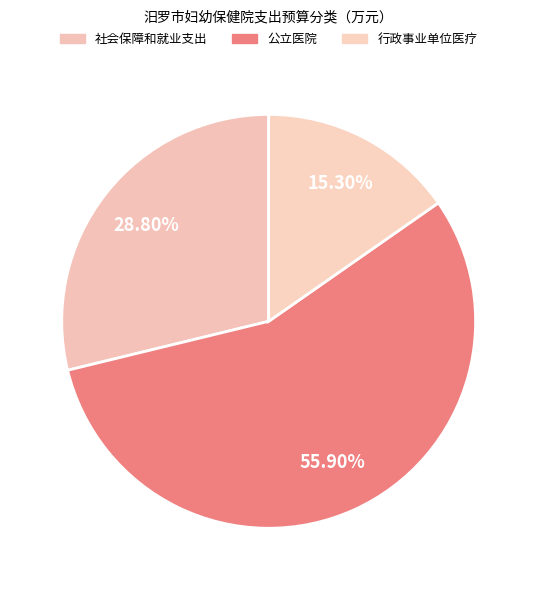

To the nearest percent, what portion does 社会保障和就业支出 represent?

29%